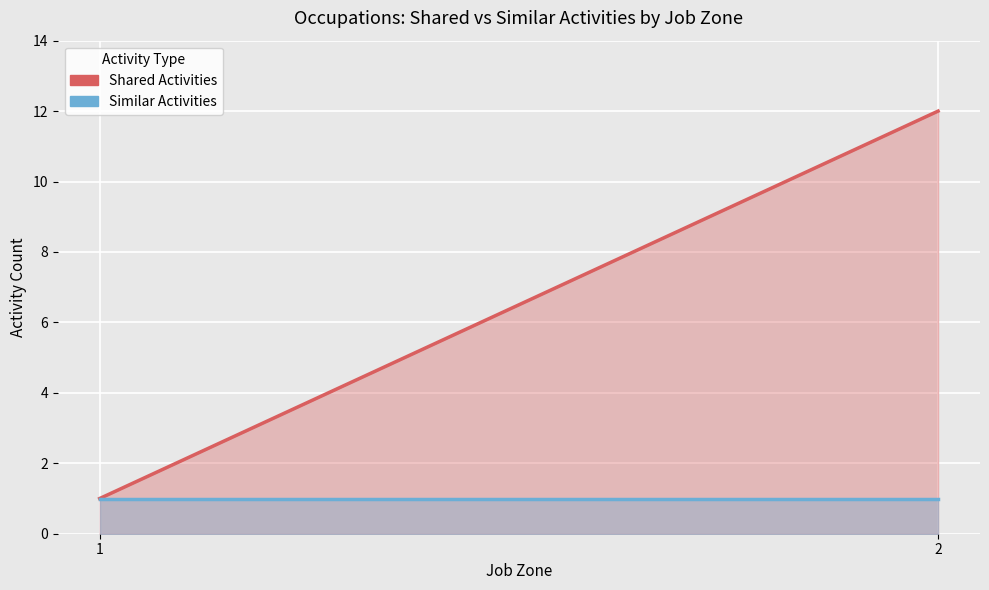

Which category has the lowest value in the Shared Activities series?

1